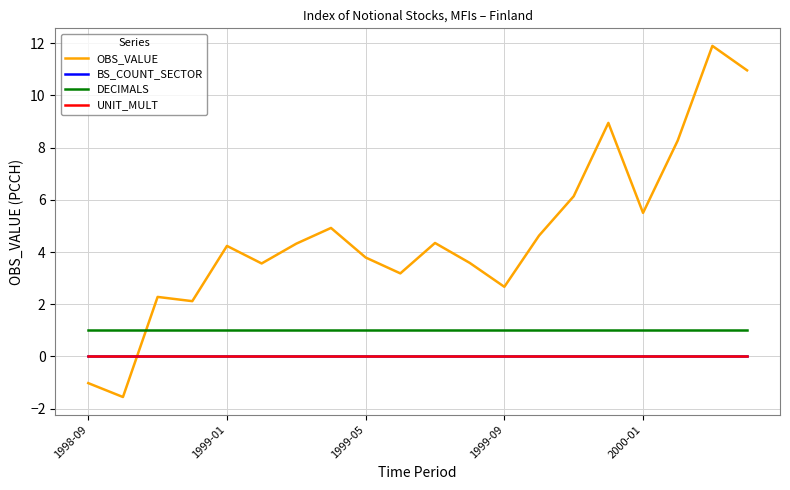

True or false: UNIT_MULT and BS_COUNT_SECTOR intersect in this chart.

False